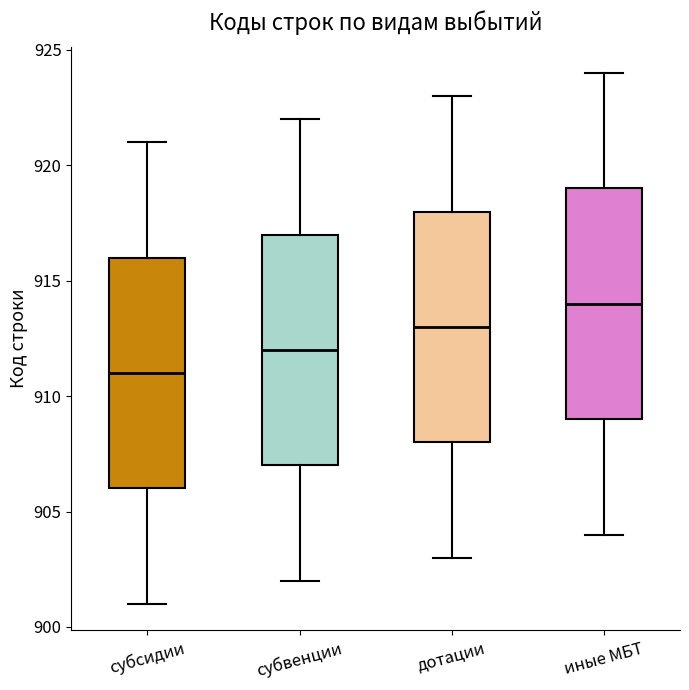

Reading left to right, transcribe this box plot: for each box, give where its median line is, the range the box spans, and where its two whiskers end, as read against the y-axis. The values are not printed on the chart, so give them approximately, as read against the axis.

субсидии: median 911, box 906 to 916, whiskers 901 to 921
субвенции: median 912, box 907 to 917, whiskers 902 to 922
дотации: median 913, box 908 to 918, whiskers 903 to 923
иные МБТ: median 914, box 909 to 919, whiskers 904 to 924